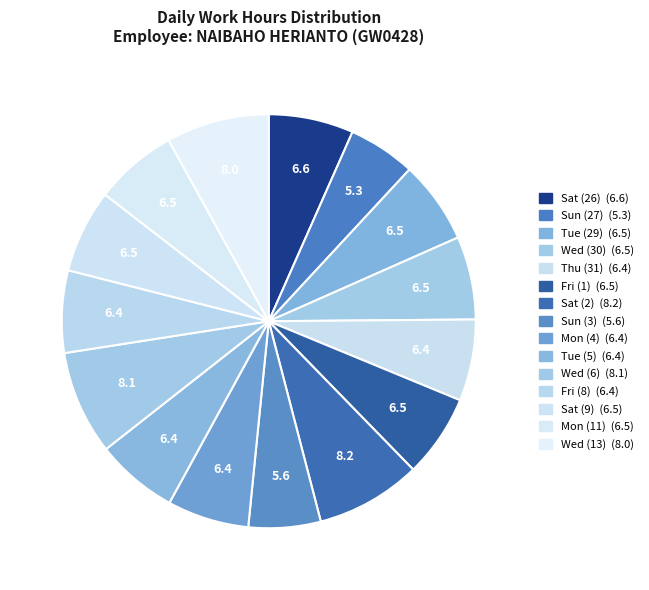

Combined, do Sun (3) and Thu (31) account for over 50%?

No